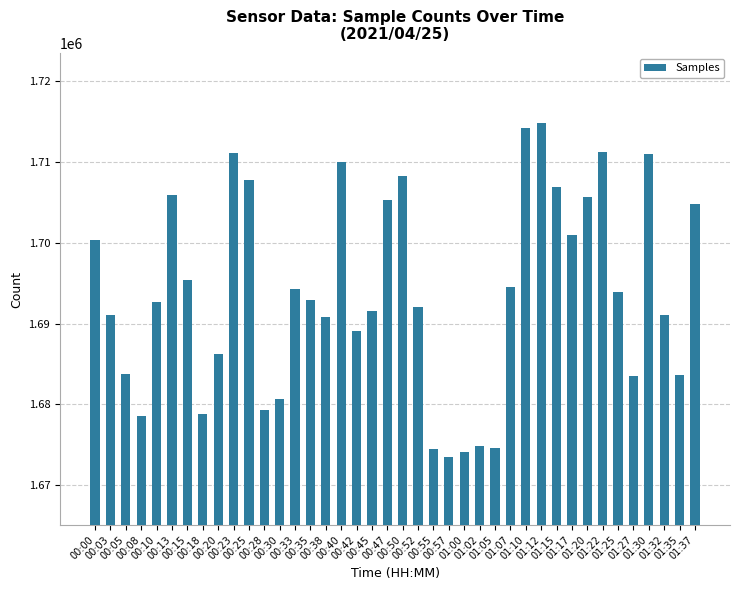

What is the value of the 38th bar from the left?

1691074